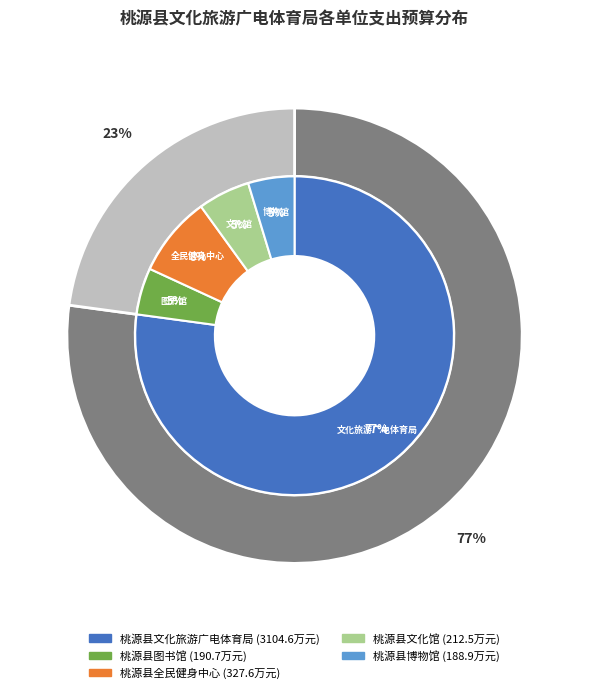

How many slices are in this pie chart?

5